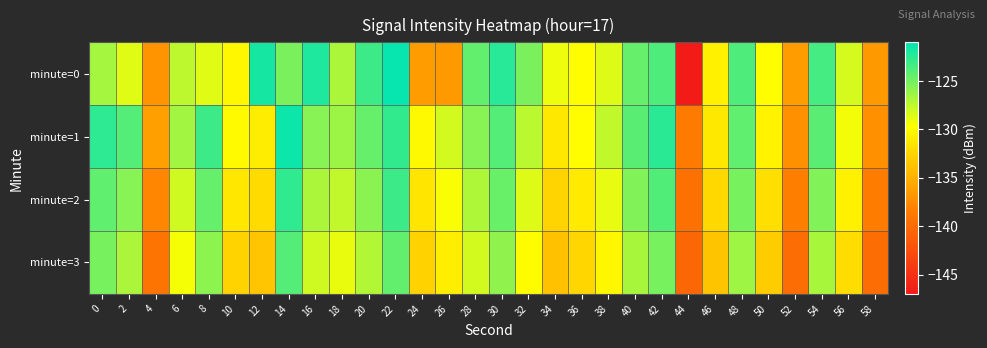

Which series has the largest total across all categories?

minute=1